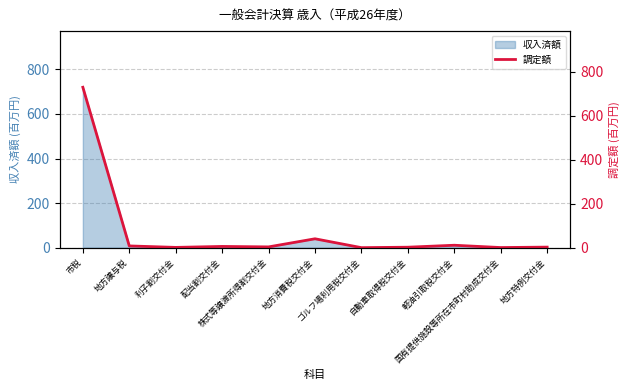

What is the value of the 2nd point from the left?

8.0